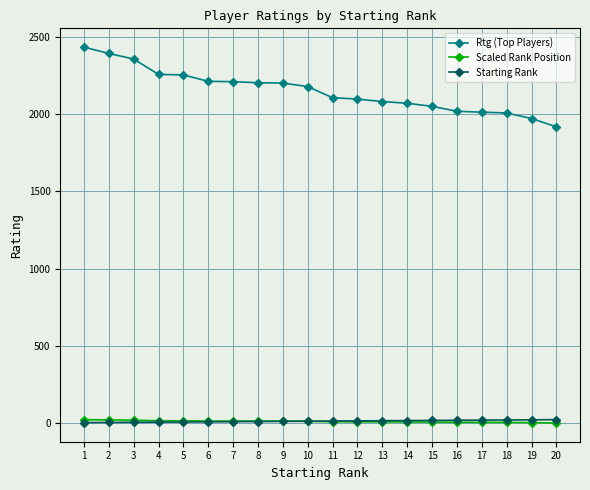

Is the value of Starting Rank at 2 greater than the value of Rtg (Top Players) at 16?

No